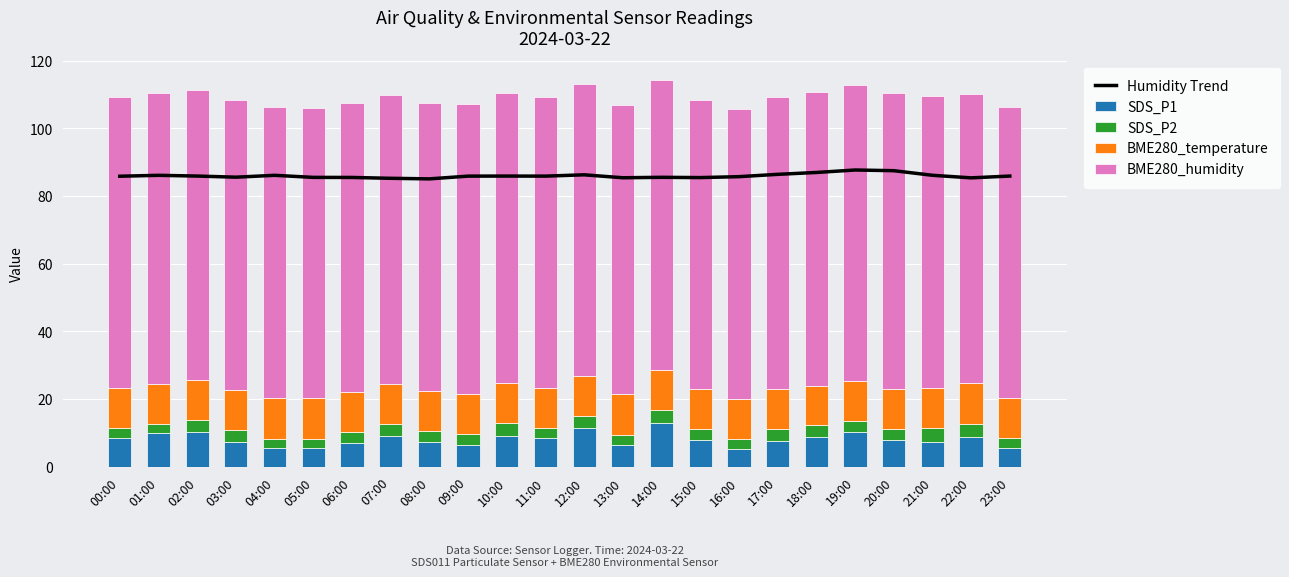

Which category has the highest value in the SDS_P1 series?

14:00